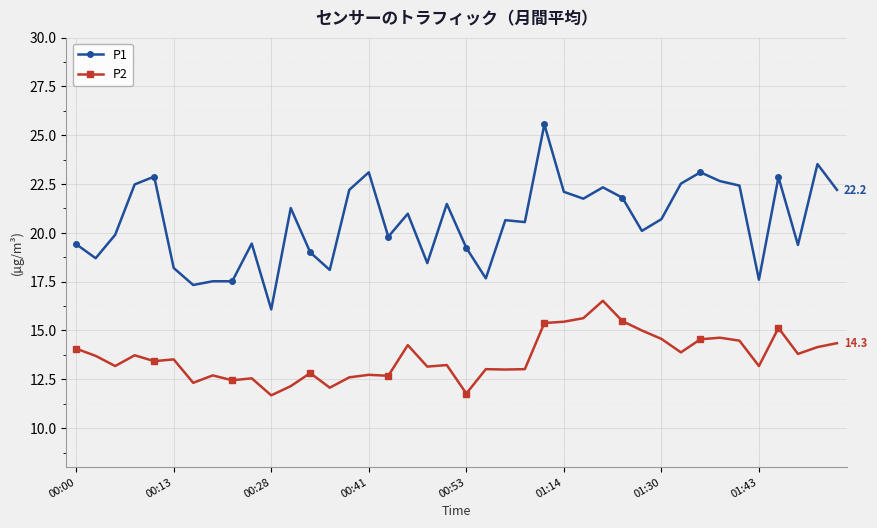

How many lines are shown in the chart?

2